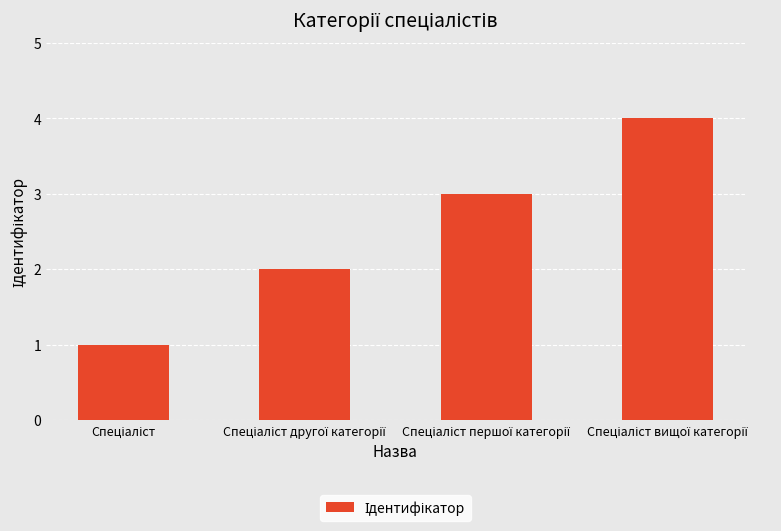

What is the maximum value shown in the chart?

4